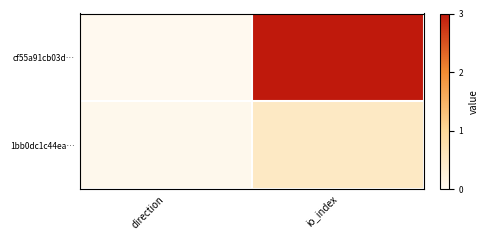

Reading left to right, list all the values displayed in this chart.

cf55a91cb03d…: direction=0.0	io_index=3.0
1bb0dc1c44ea…: direction=0.0	io_index=0.5